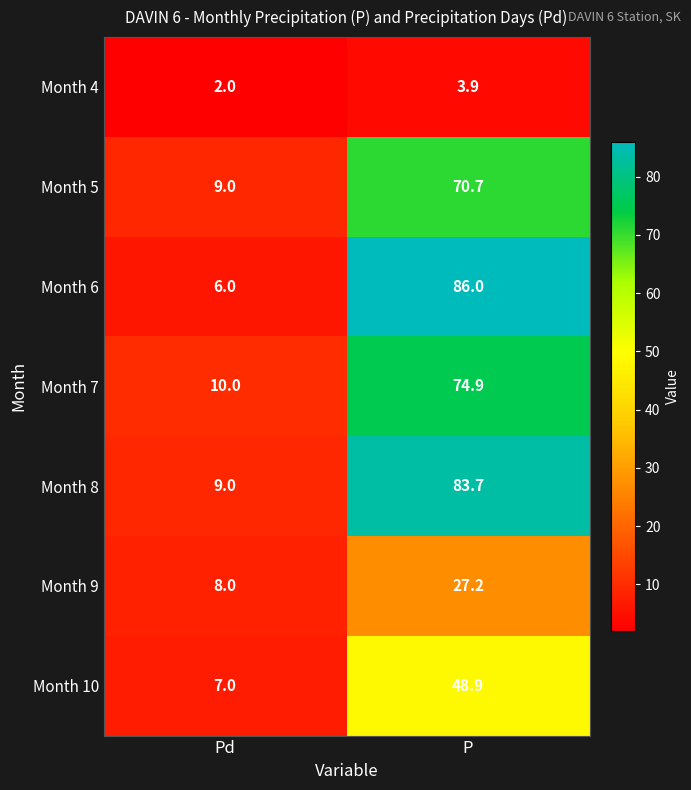

At P, list the series in order from largest to smallest.

Month 6, Month 8, Month 7, Month 5, Month 10, Month 9, Month 4